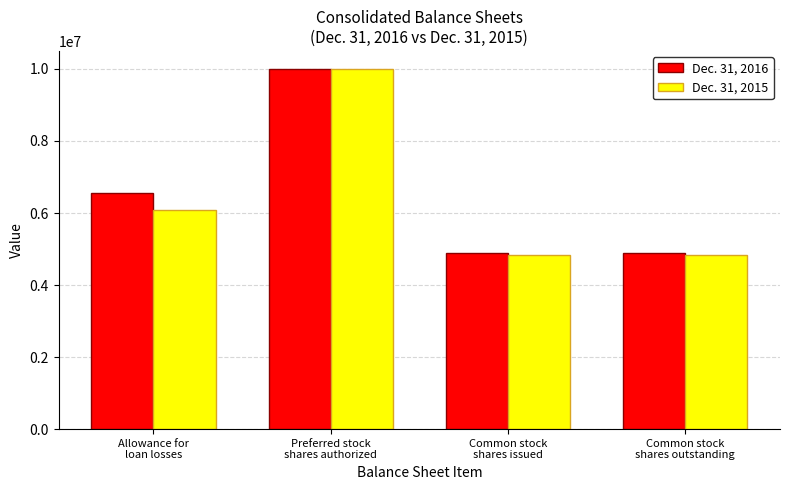

Which series has the largest range (max minus min)?

Dec. 31, 2015